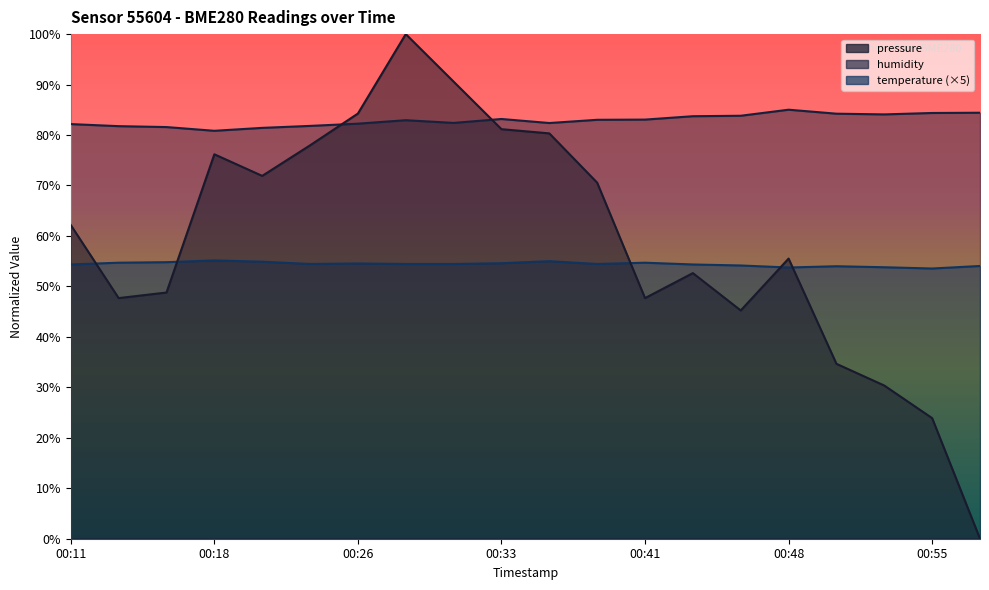

Which series has the widest spread of values?

pressure